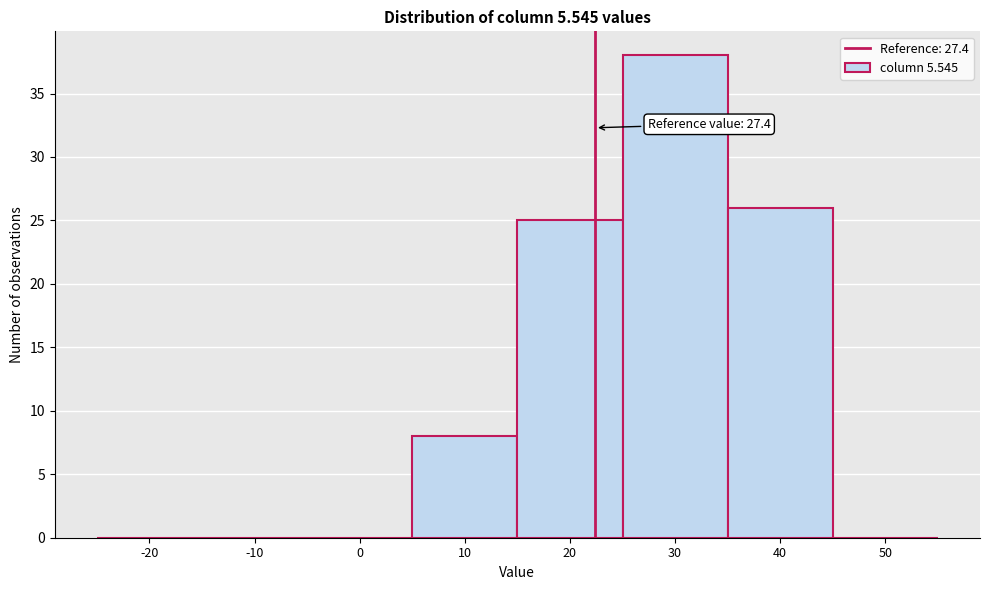

Reading right to left, transcribe all the data shown in this chart.

50=0	40=26	30=38	20=25	10=8	0=0	-10=0	-20=0